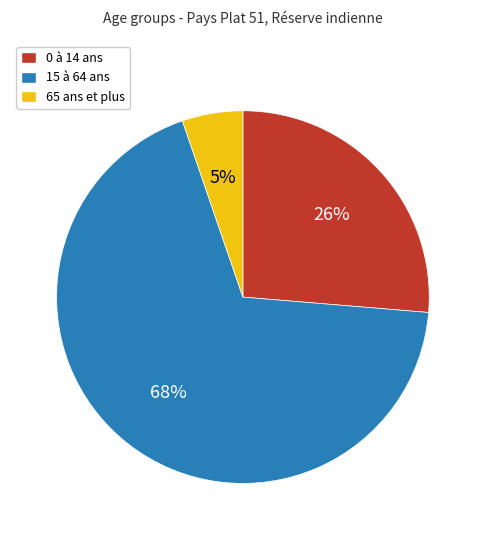

Count the number of slices in the pie.

3